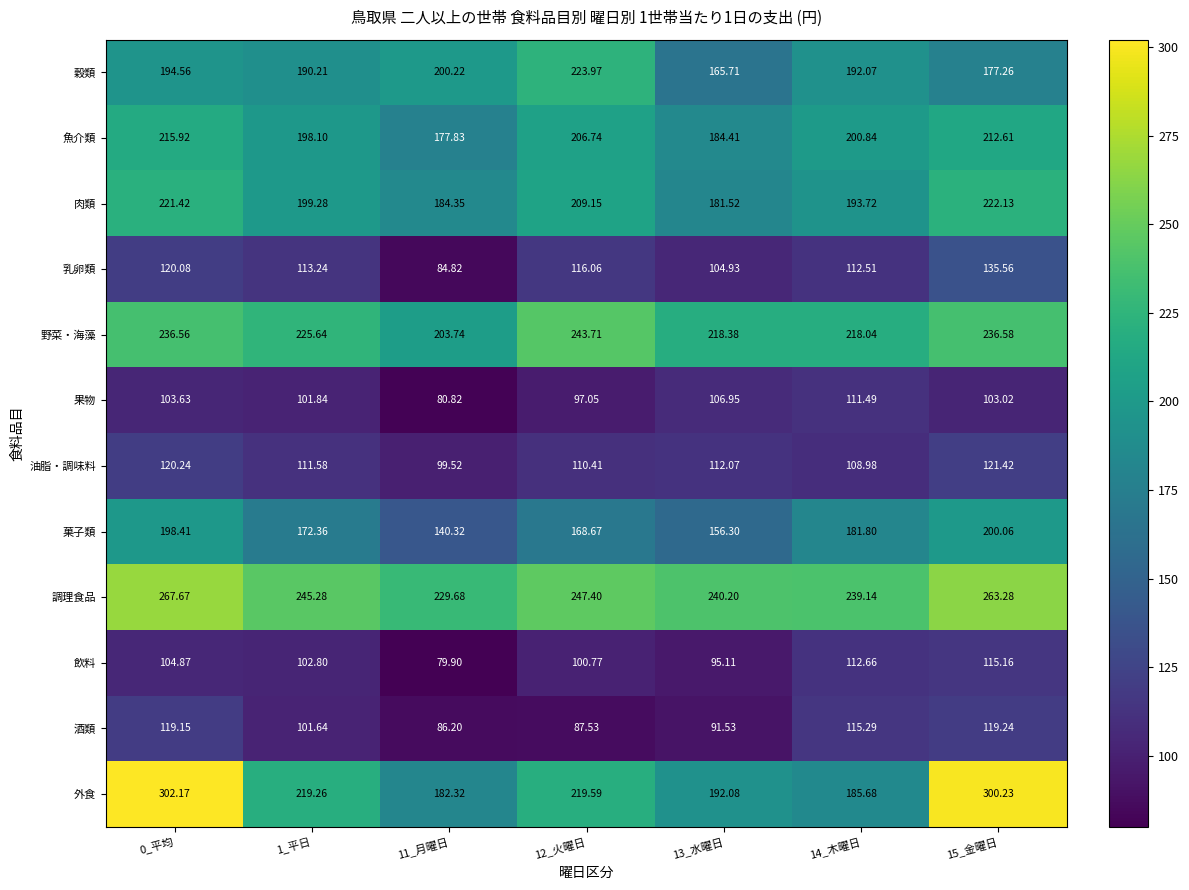

Which series has the largest total across all categories?

調理食品